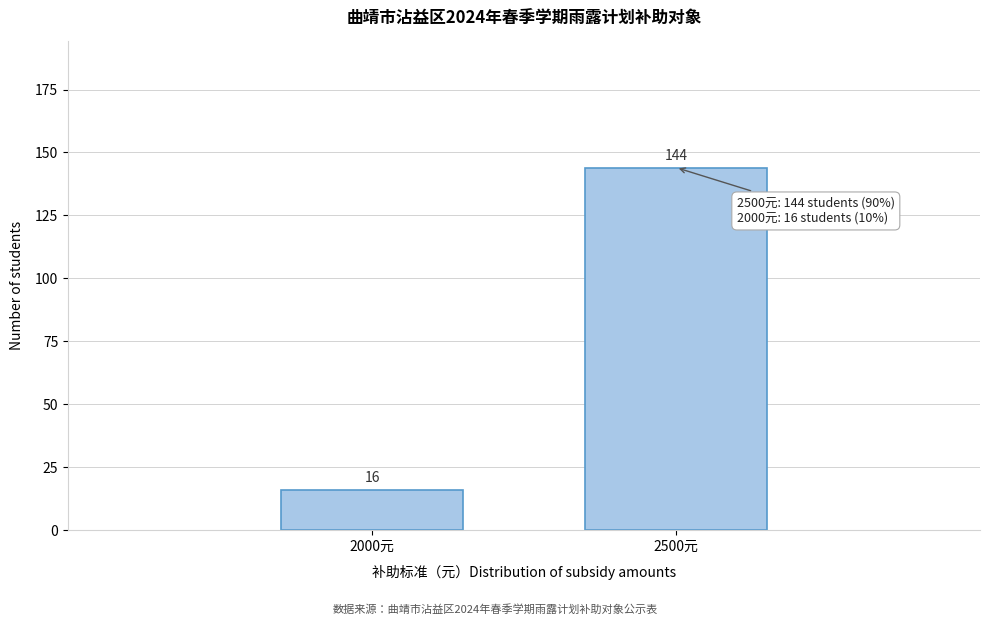

Reading right to left, transcribe all the data shown in this chart.

144	16